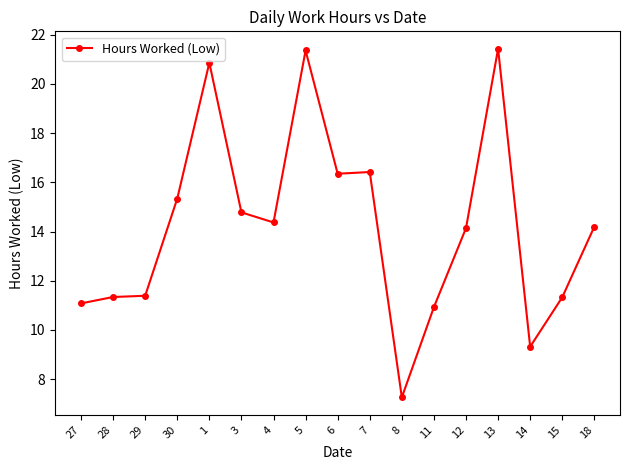

How many lines are shown in the chart?

1